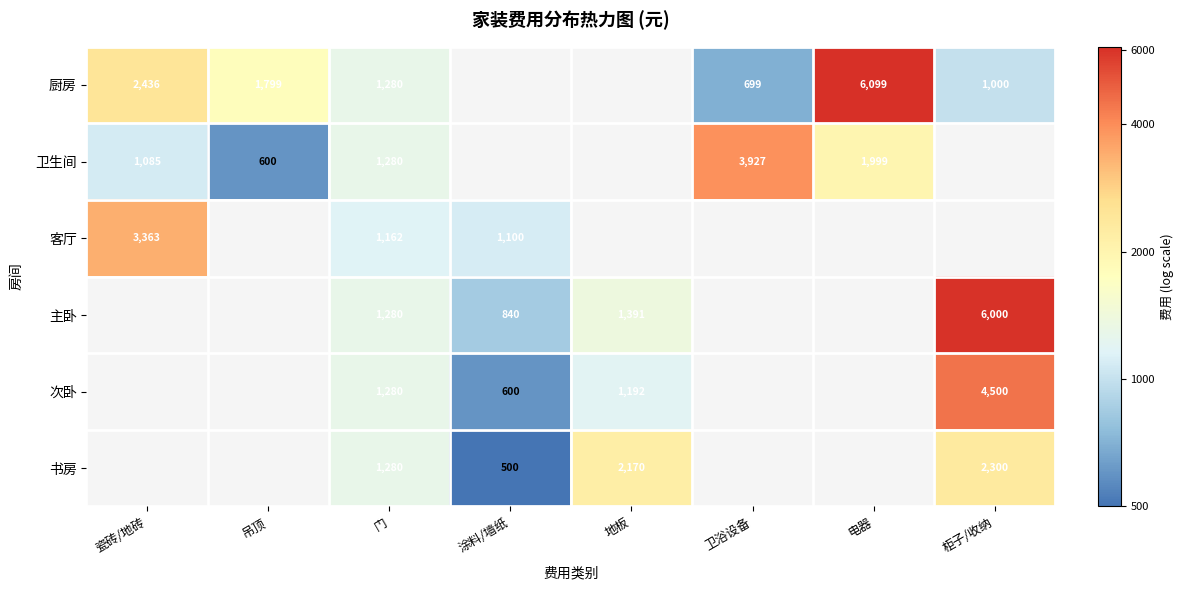

Is the value of 客厅 at 瓷砖/地砖 greater than the value of 厨房 at 柜子/收纳?

Yes